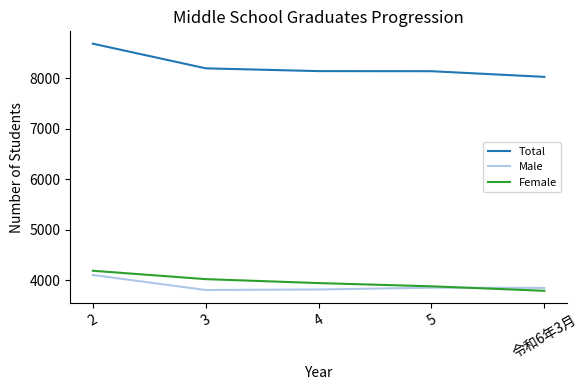

At which category is the sum across all series the highest?

2